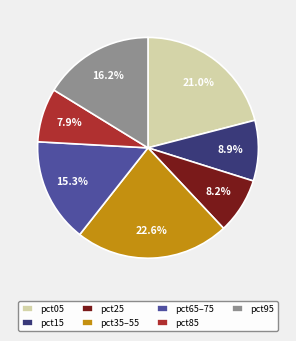

Between pct15 and pct85, which is larger?

pct15